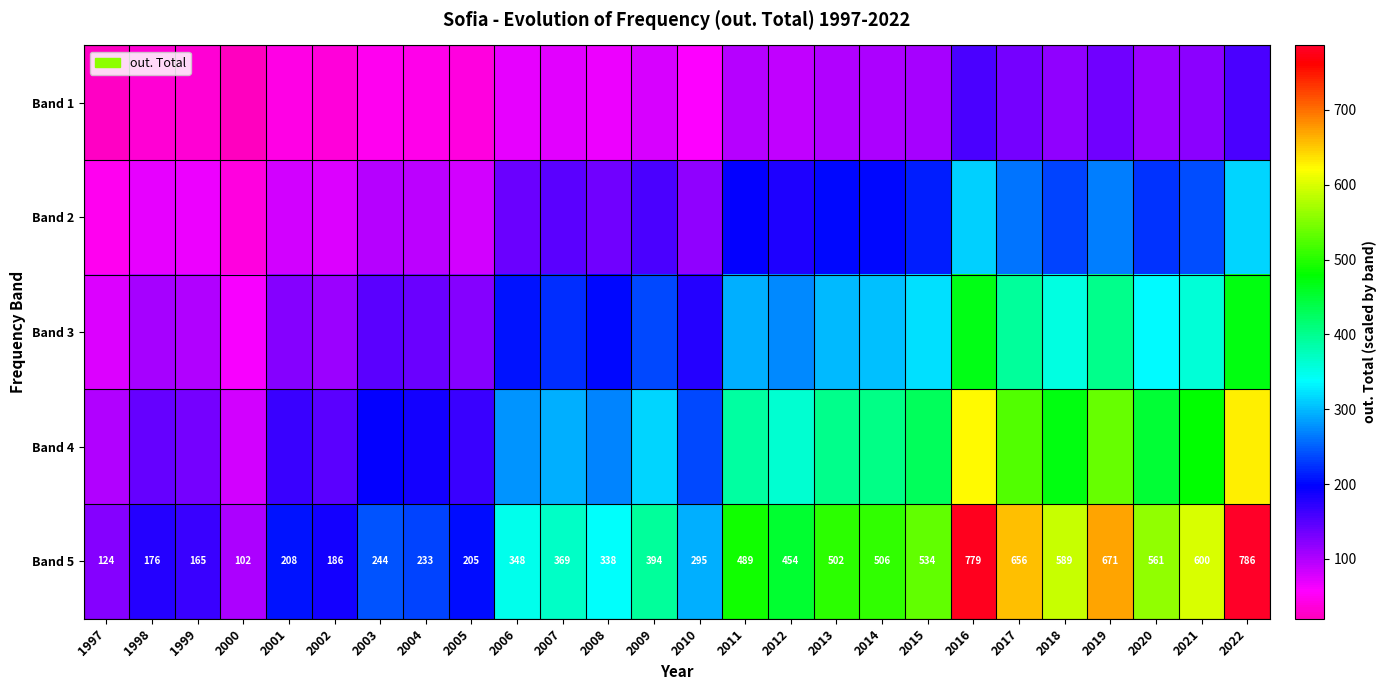

The value of Band 5 at 2012 is 685.3. True or false?

False